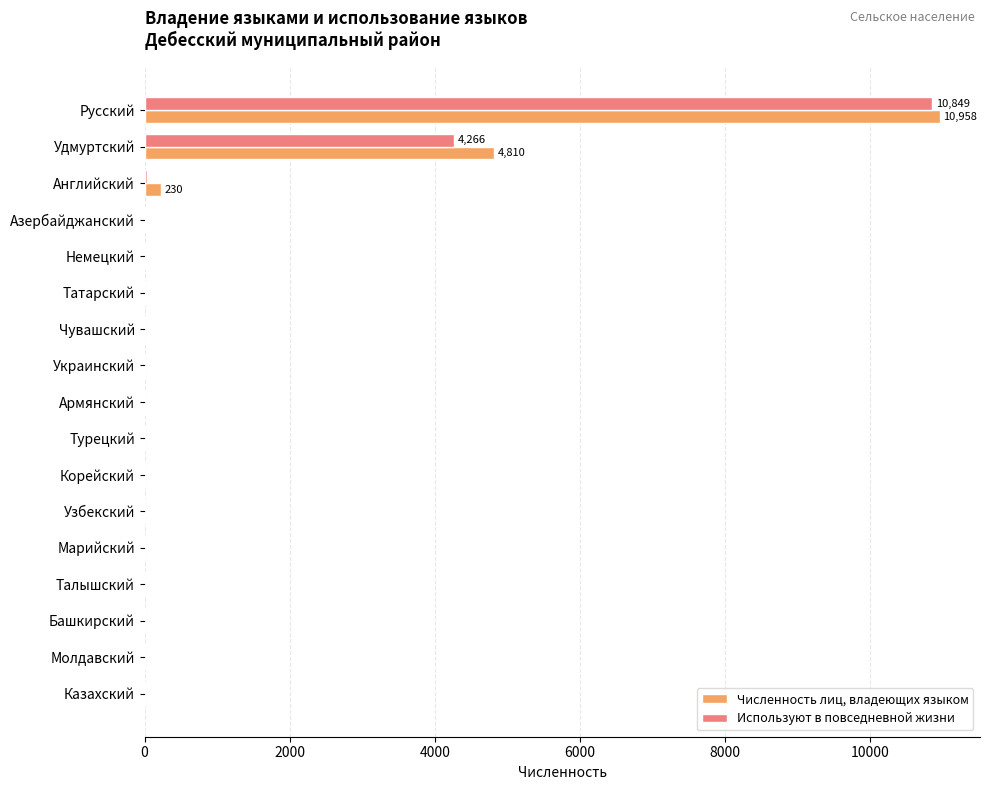

At which category is the sum across all series the highest?

Русский